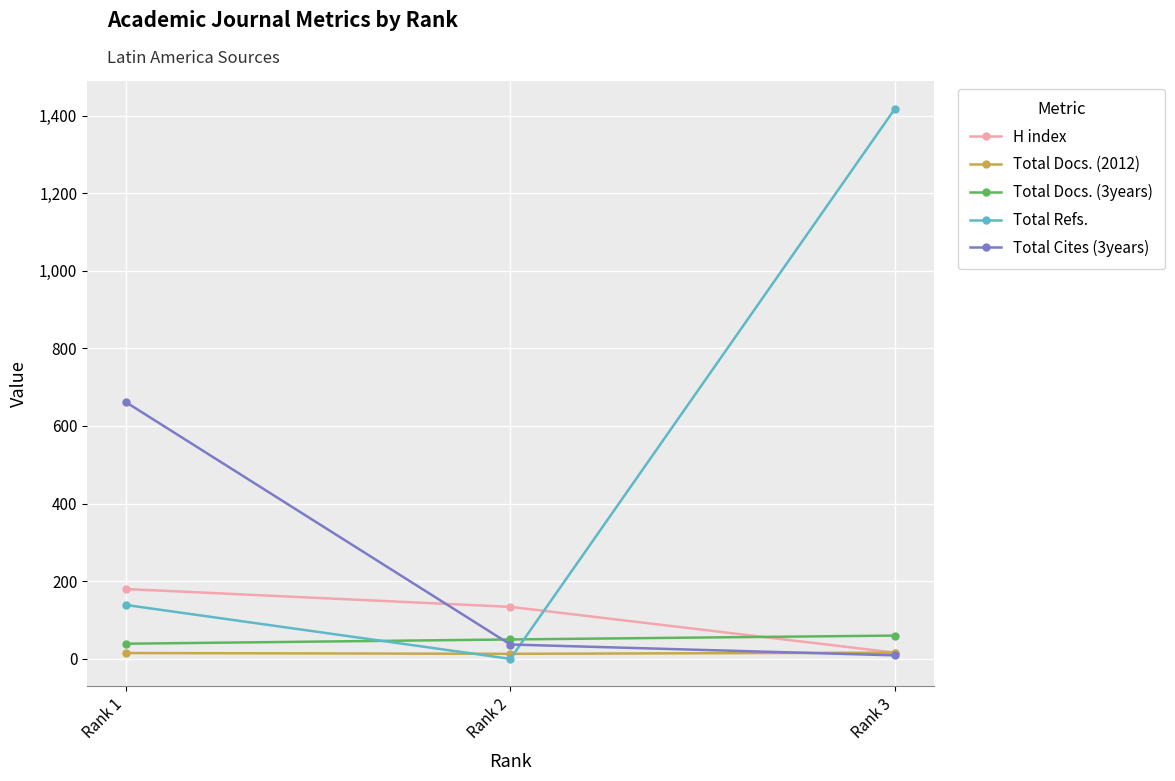

Which series has the widest spread of values?

Total Refs.